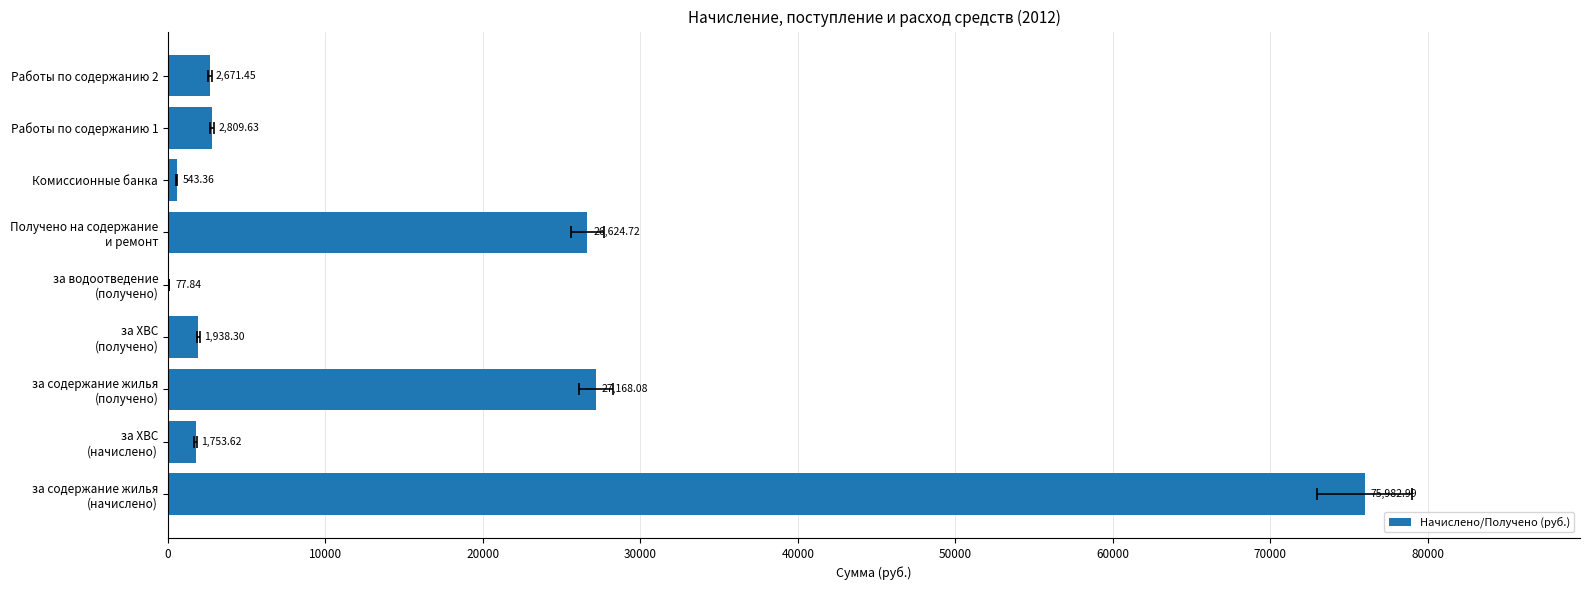

What is the value of the 3rd bar from the left?

27168.1